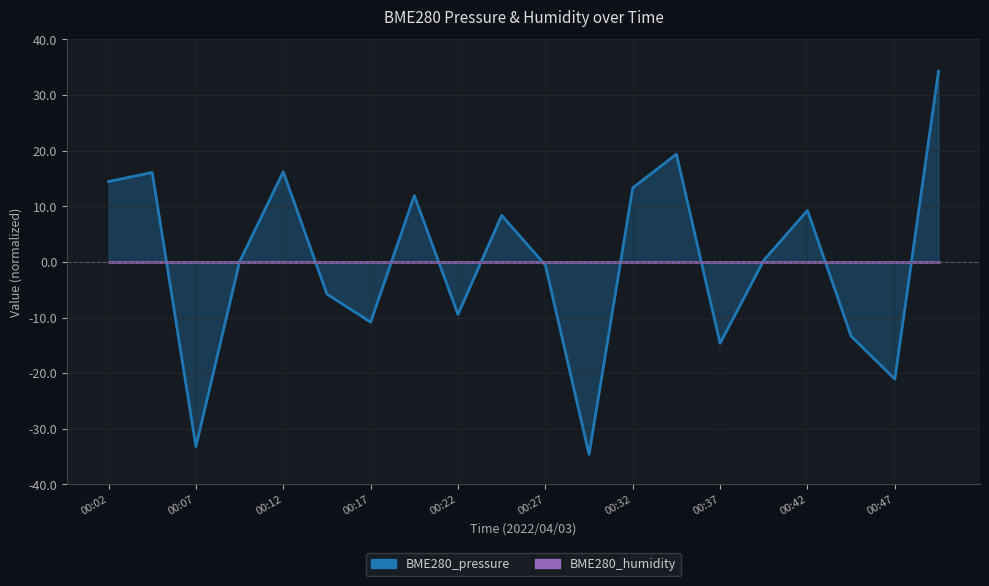

List the labels in order of value, largest first.

00:49, 00:34, 00:12, 00:04, 00:02, 00:32, 00:19, 00:42, 00:24, 00:39, 00:09, 00:27, 00:14, 00:22, 00:17, 00:44, 00:37, 00:47, 00:07, 00:29